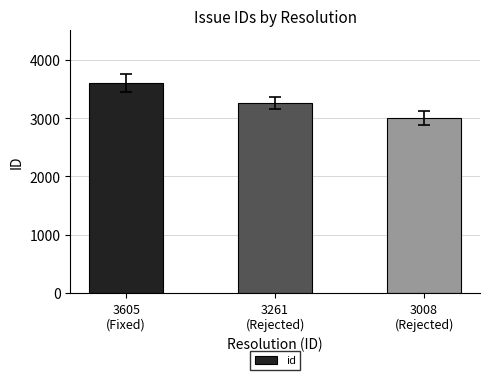

Reading left to right, list all the values displayed in this chart.

3605	3261	3008